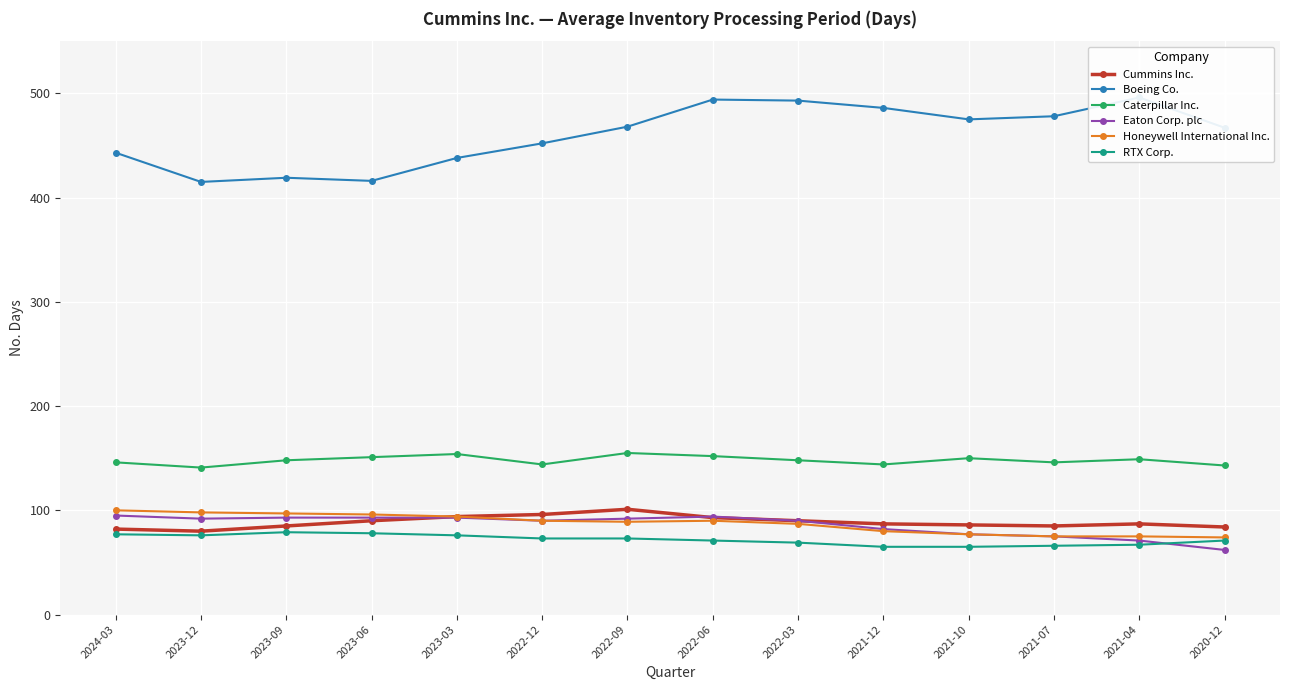

What is the sum of the Honeywell International Inc. values at 2021-04 and 2022-03?

162